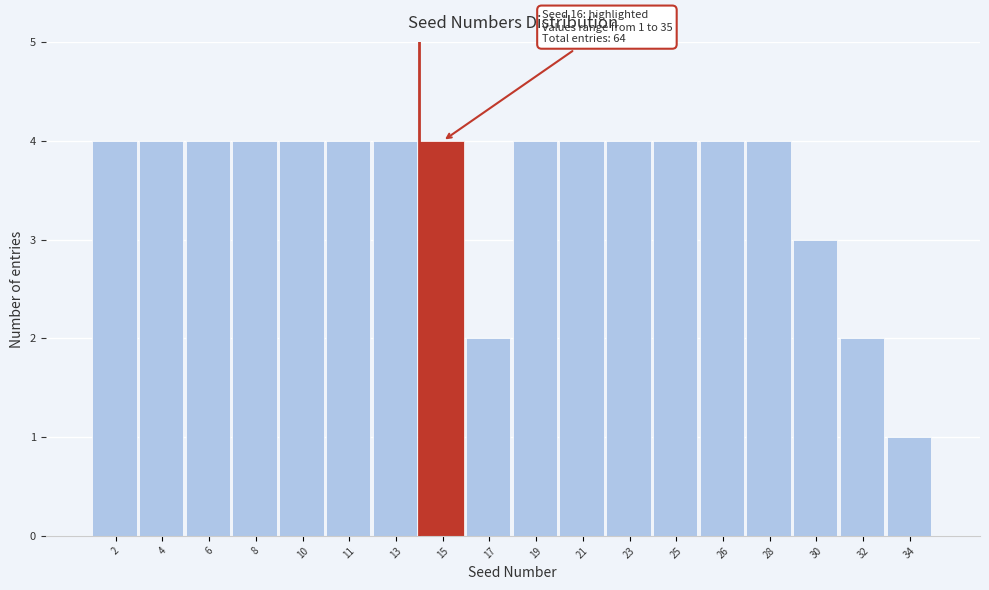

Reading left to right, list all the values displayed in this chart.

2=4	4=4	6=4	8=4	10=4	11=4	13=4	15=4	17=2	19=4	21=4	23=4	25=4	26=4	28=4	30=3	32=2	34=1